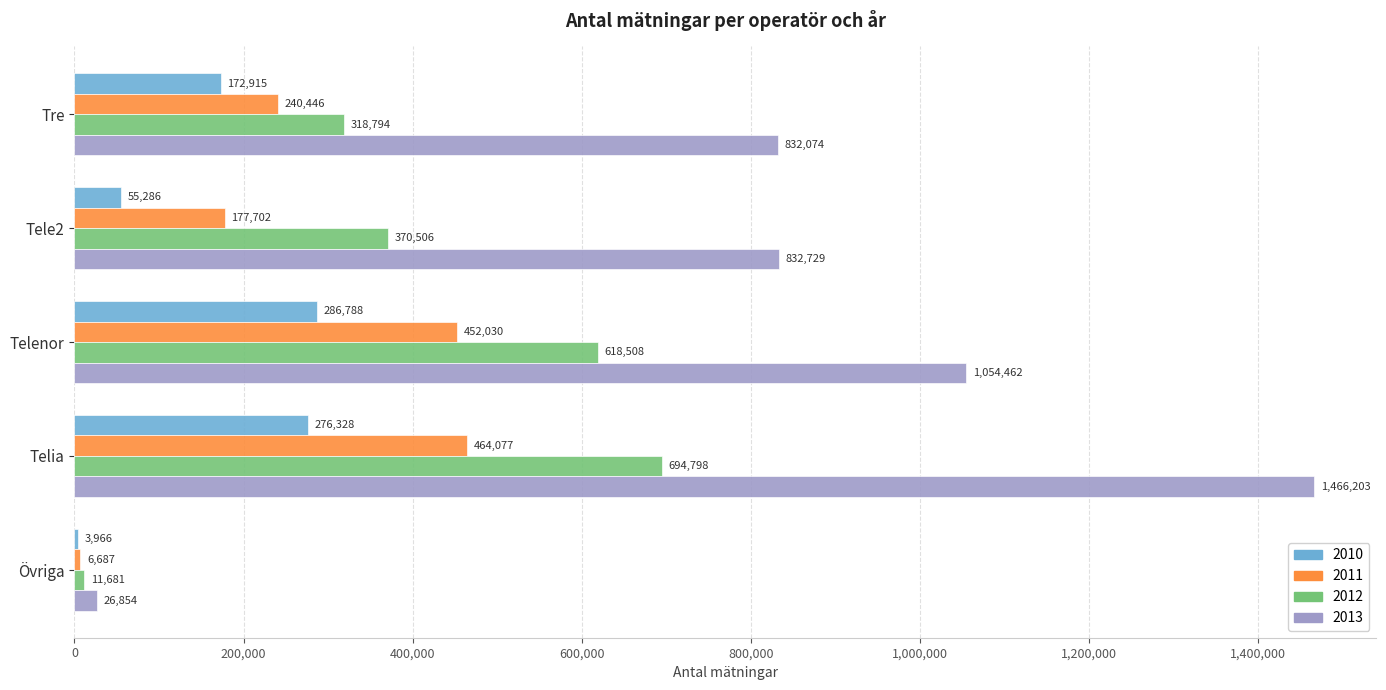

At which label does 2012 reach its peak?

Telia